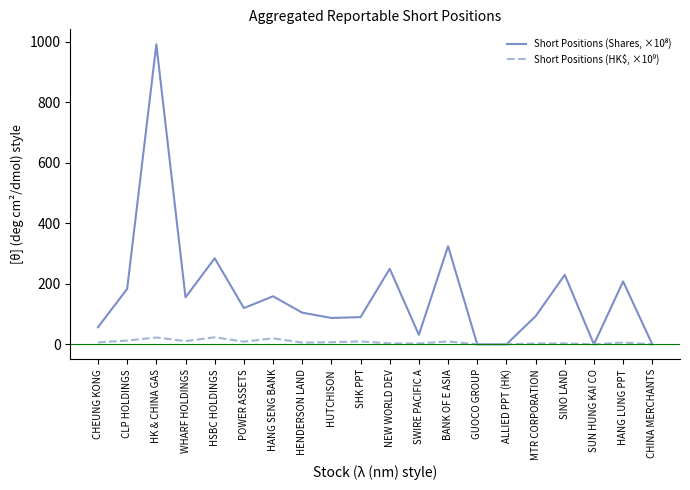

At which category is the sum across all series the highest?

HK & CHINA GAS